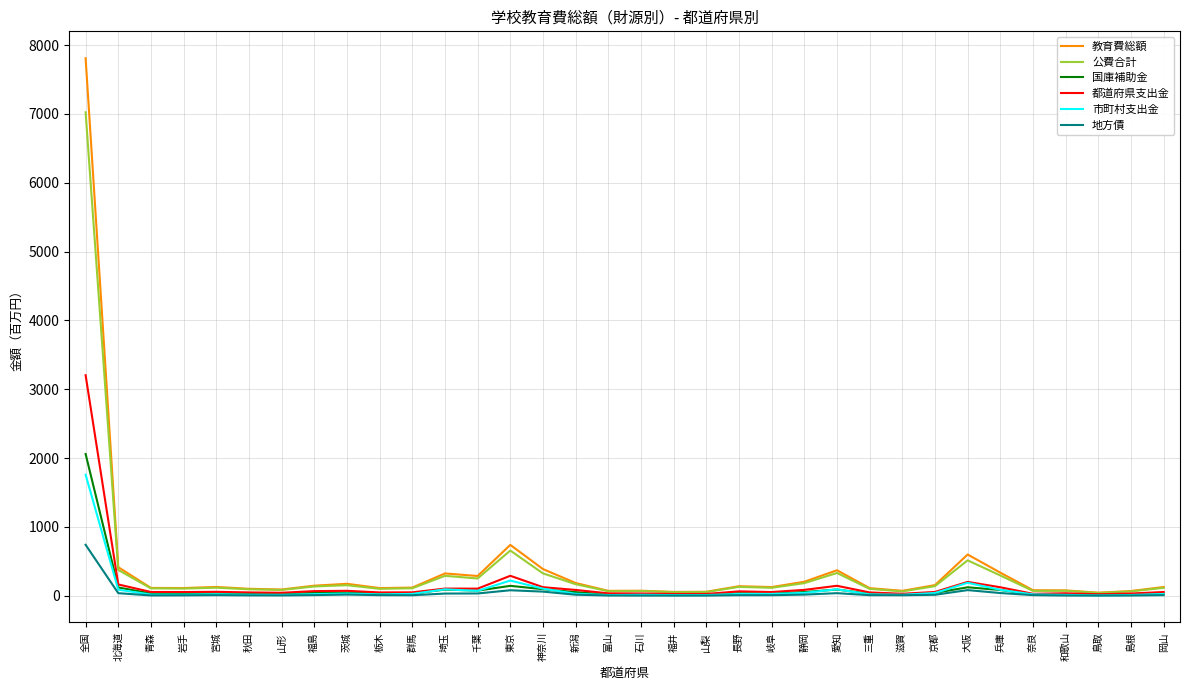

What value does the 教育費総額 series have at 神奈川?

388.4